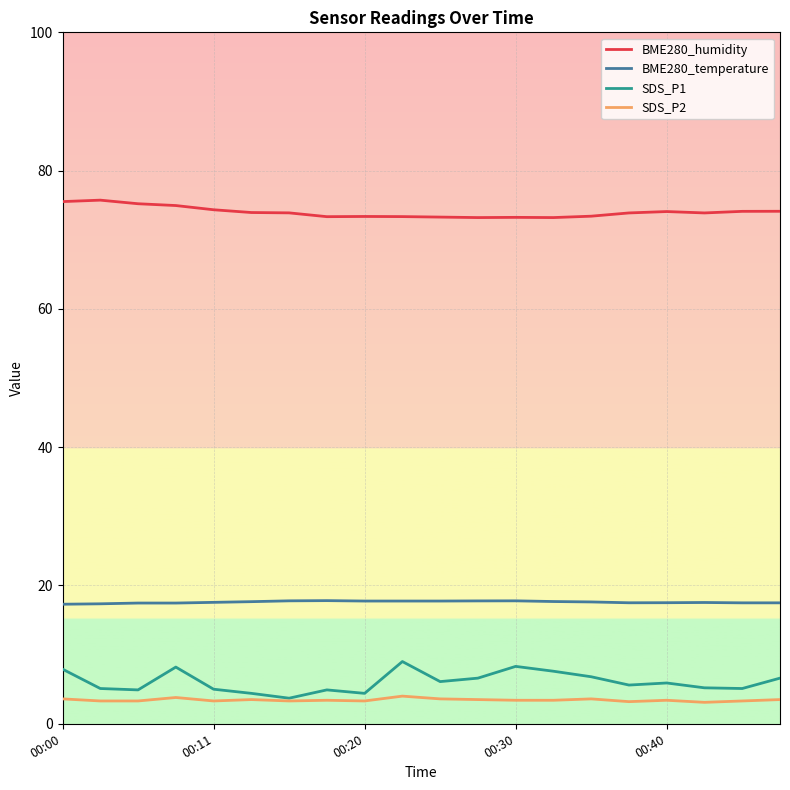

Is this an area chart (filled region under the line)?

No